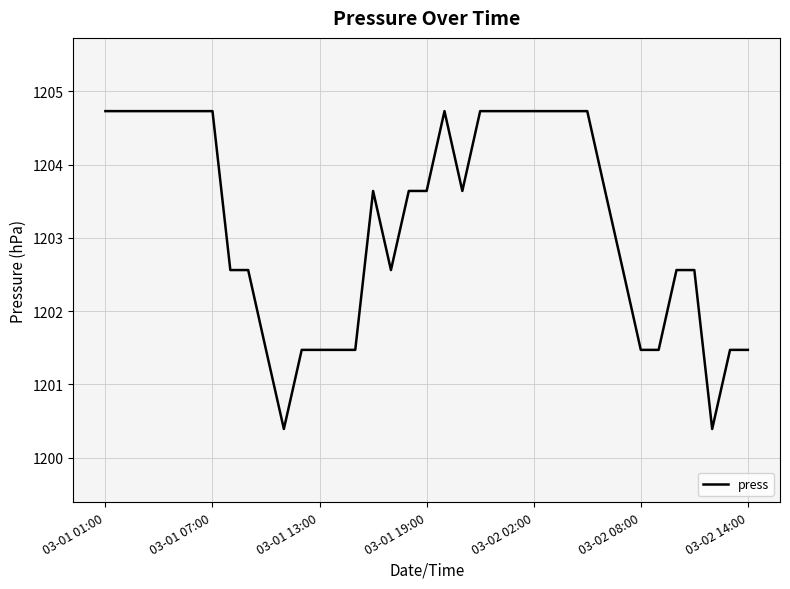

What is the sum of all values?

44518.5